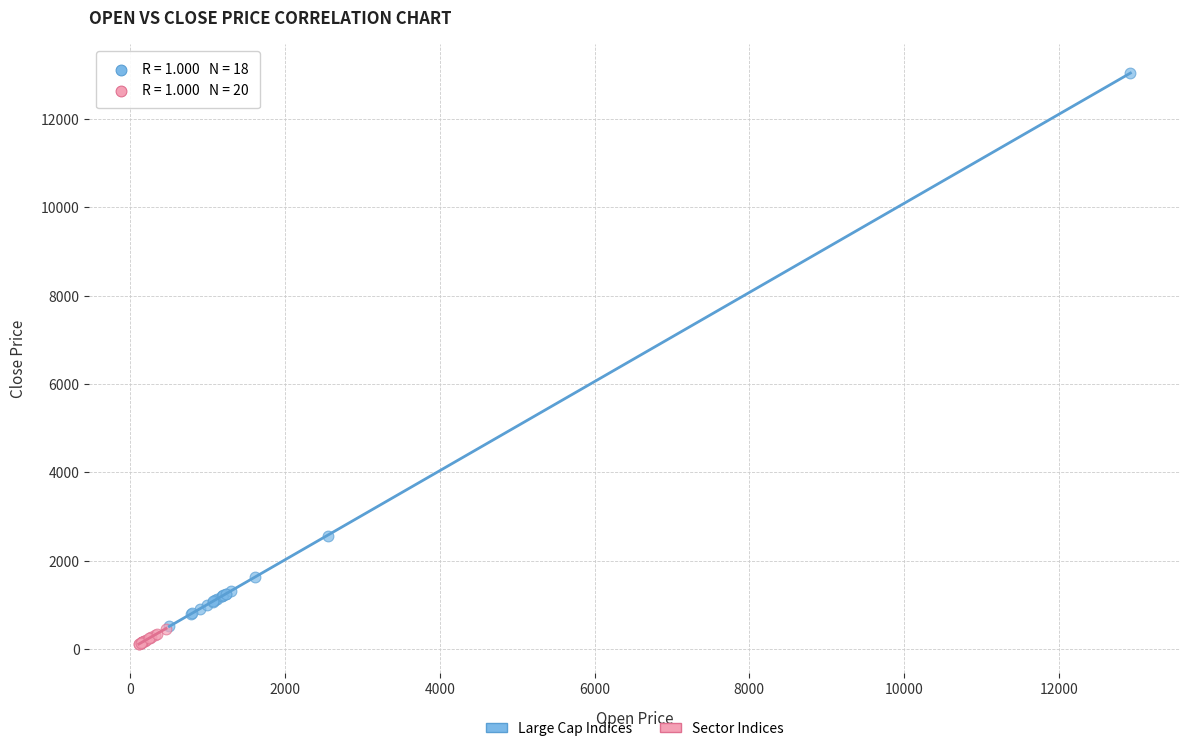

Which series has the widest spread of Y values?

Large Cap Indices